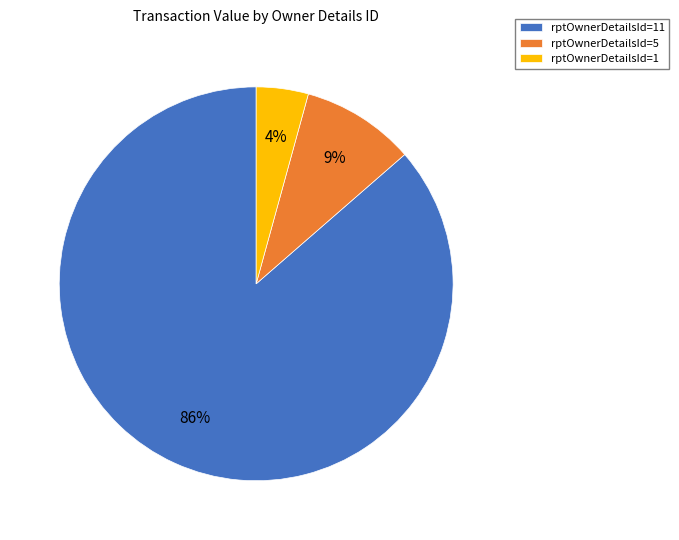

Is there any slice that represents more than half of the pie?

Yes